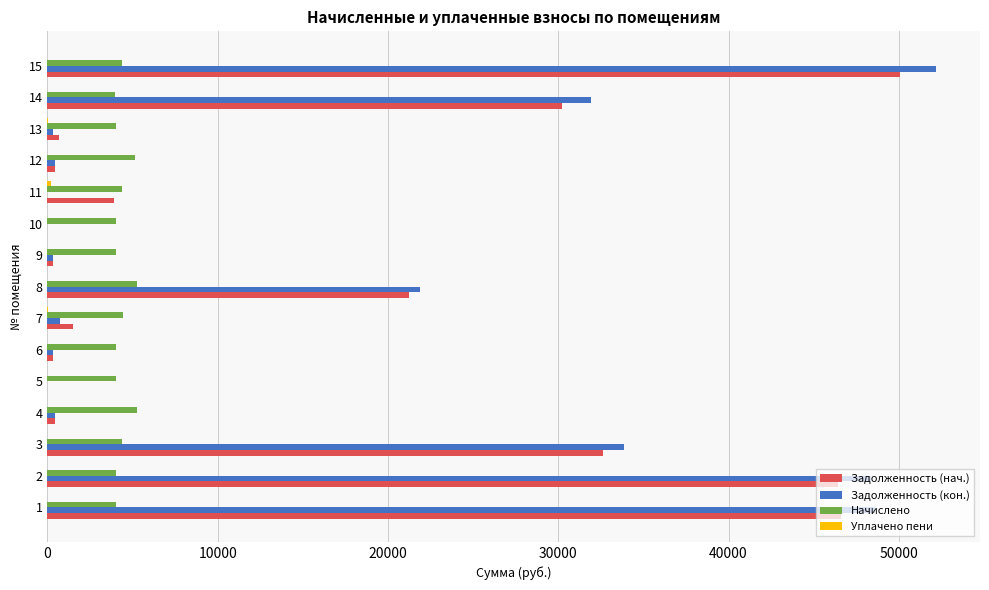

Which series has the widest spread of values?

Задолженность (кон.)